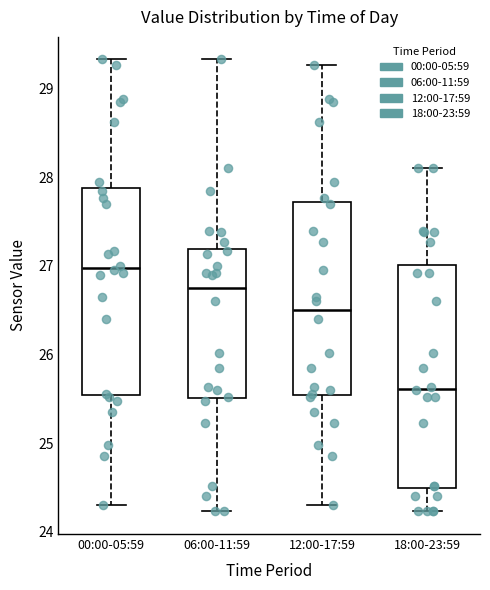

Which box's median line is the lowest?

18:00-23:59